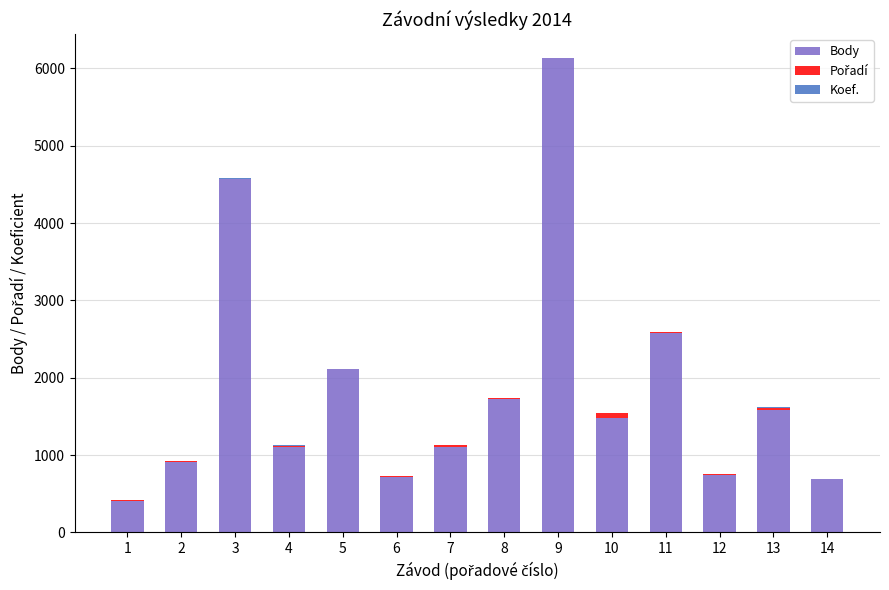

What is the highest value of the Body series?

6129